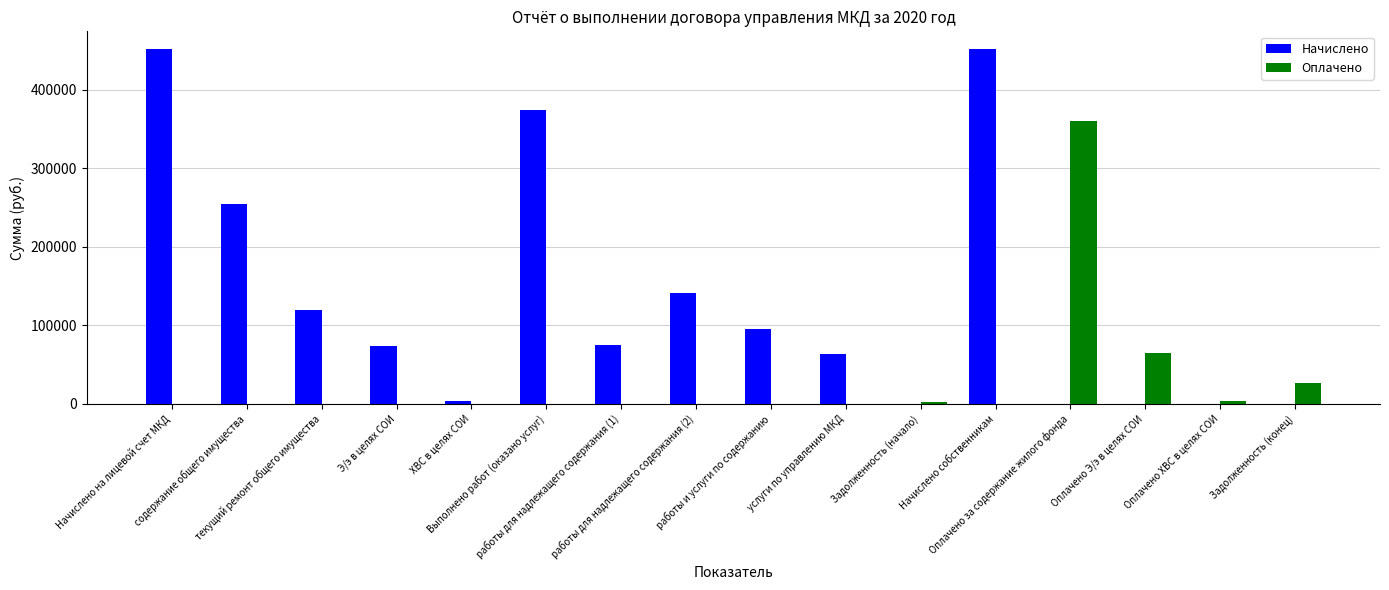

Which series has the largest total across all categories?

Начислено